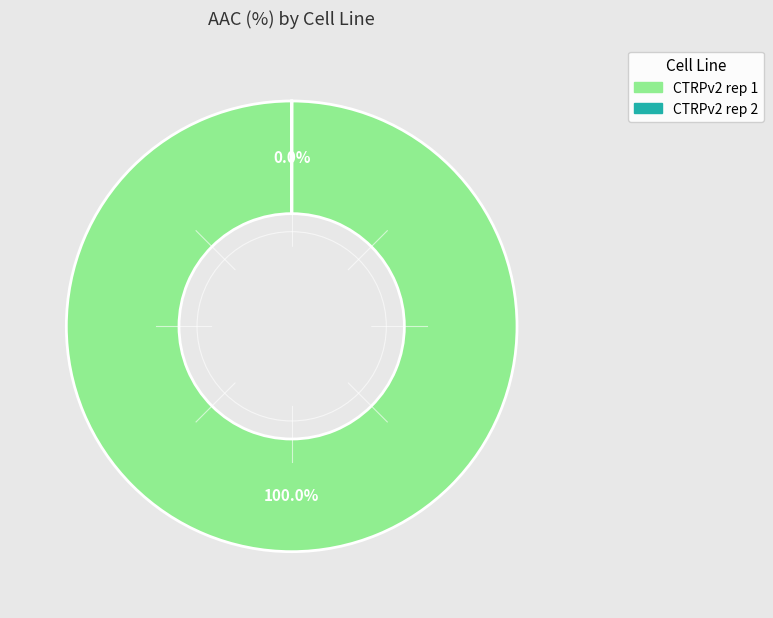

What is the largest slice in the pie chart?

CTRPv2 rep 1